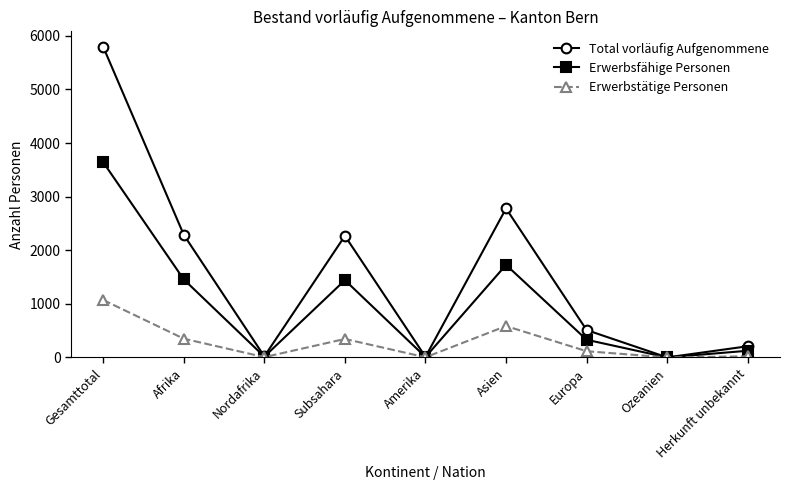

At how many categories does at least one series exceed 4264?

1